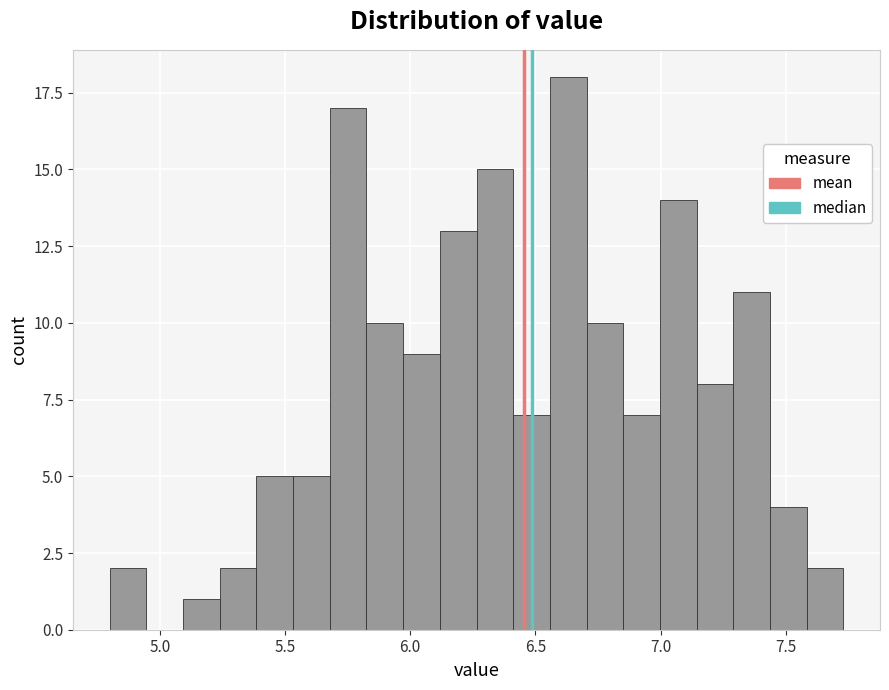

Around what value on the x-axis is the tallest bar? Give the approximate position of its centre, as read against the axis.

6.65